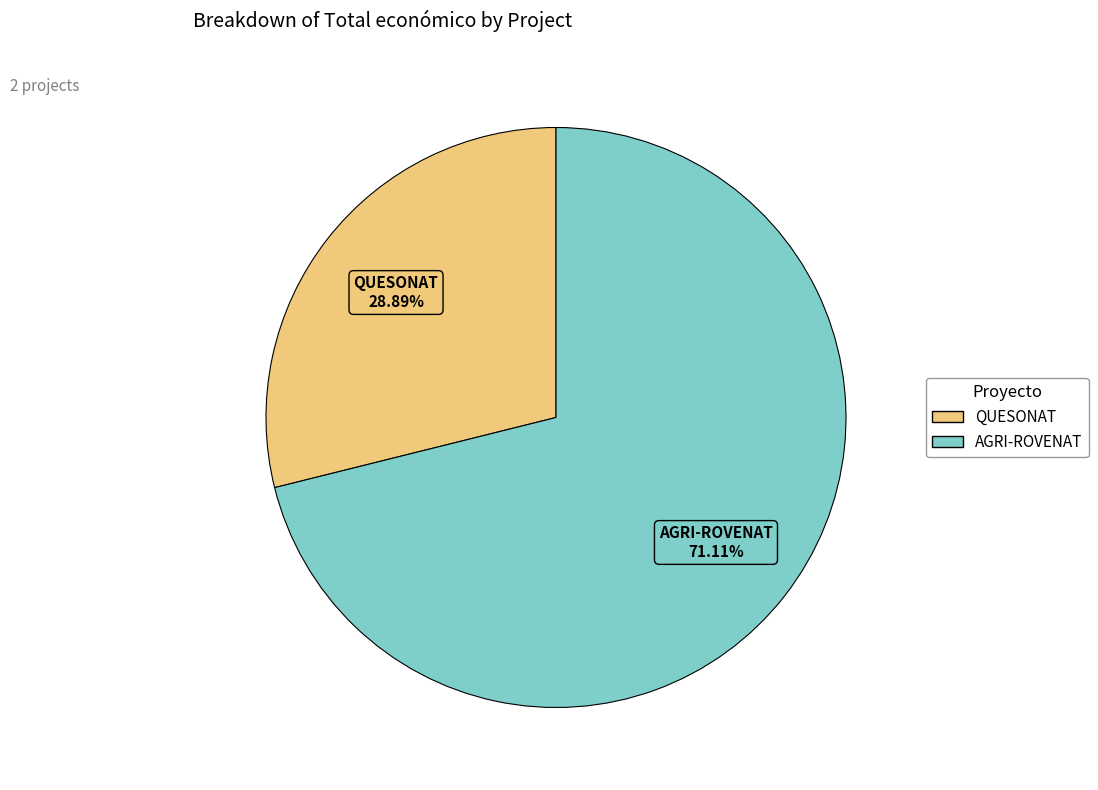

To the nearest percent, what percentage of the pie is AGRI-ROVENAT?

71%